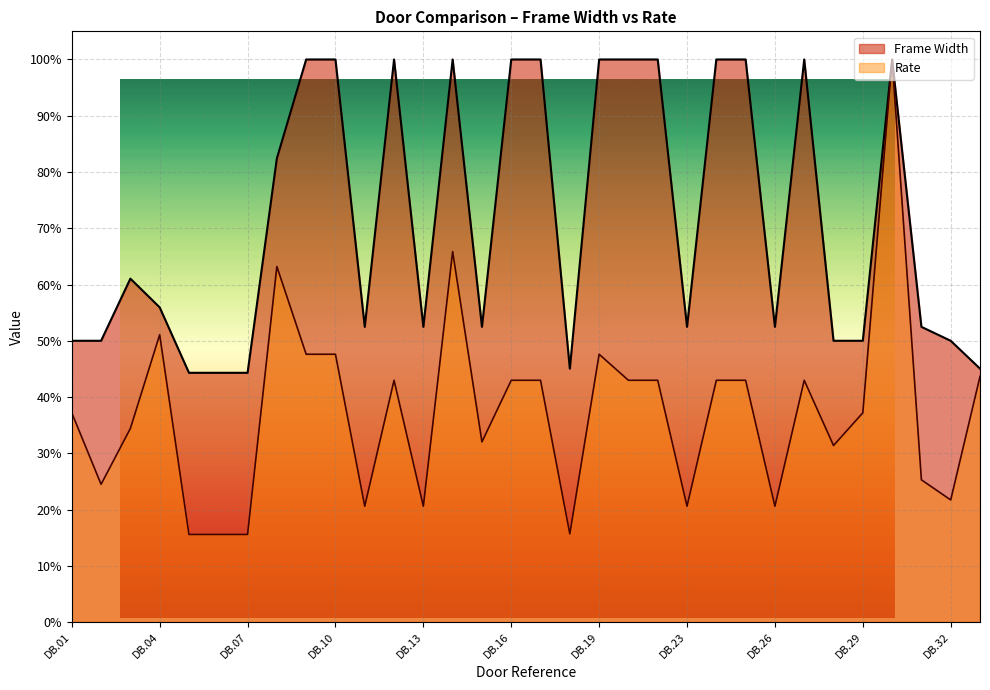

Reading left to right, extract all data points from this chart.

Frame Width: DB.01=0.5	DB.02=0.5	DB.03=0.6	DB.04=0.6	DB.05=0.4	DB.06=0.4	DB.07=0.4	DB.08=0.8	DB.09=1.0	DB.10=1.0	DB.11=0.5	DB.12=1.0	DB.13=0.5	DB.14=1.0	DB.15=0.5	DB.16=1.0	DB.17=1.0	DB.18=0.5	DB.19=1.0	DB.21=1.0	DB.22=1.0	DB.23=0.5	DB.24=1.0	DB.25=1.0	DB.26=0.5	DB.27=1.0	DB.28=0.5	DB.29=0.5	DB.30=1.0	DB.31=0.5	DB.32=0.5	DB.33=0.5
Rate: DB.01=0.4	DB.02=0.2	DB.03=0.3	DB.04=0.5	DB.05=0.2	DB.06=0.2	DB.07=0.2	DB.08=0.6	DB.09=0.5	DB.10=0.5	DB.11=0.2	DB.12=0.4	DB.13=0.2	DB.14=0.7	DB.15=0.3	DB.16=0.4	DB.17=0.4	DB.18=0.2	DB.19=0.5	DB.21=0.4	DB.22=0.4	DB.23=0.2	DB.24=0.4	DB.25=0.4	DB.26=0.2	DB.27=0.4	DB.28=0.3	DB.29=0.4	DB.30=1.0	DB.31=0.3	DB.32=0.2	DB.33=0.4